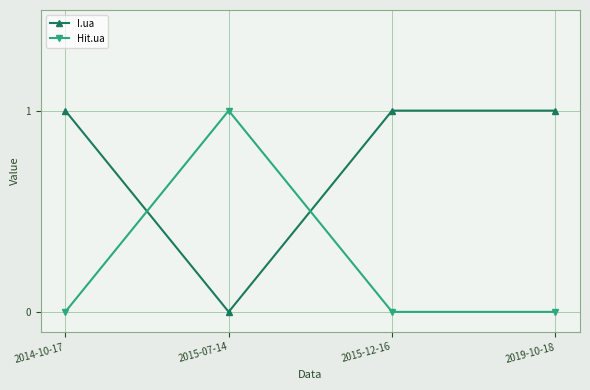

At 2015-12-16, list the series in order from smallest to largest.

Hit.ua, I.ua